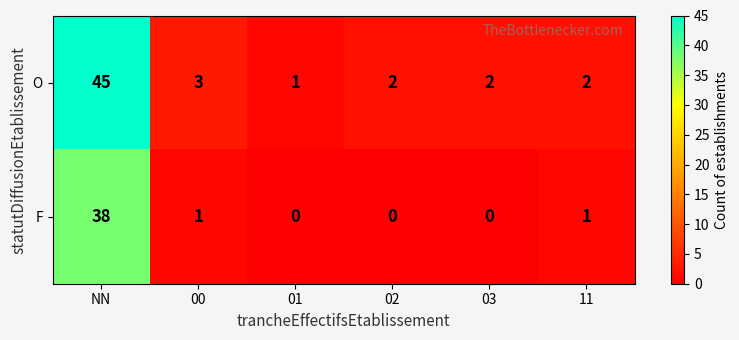

The O series shows 5 at 00. True or false?

False